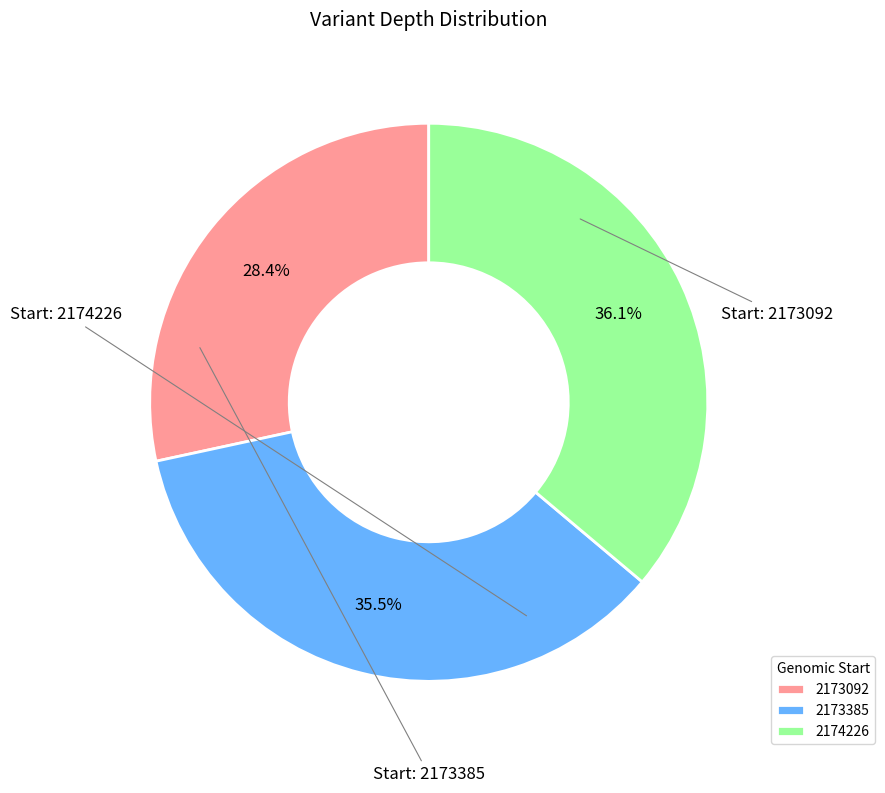

Does any single category account for the majority?

No